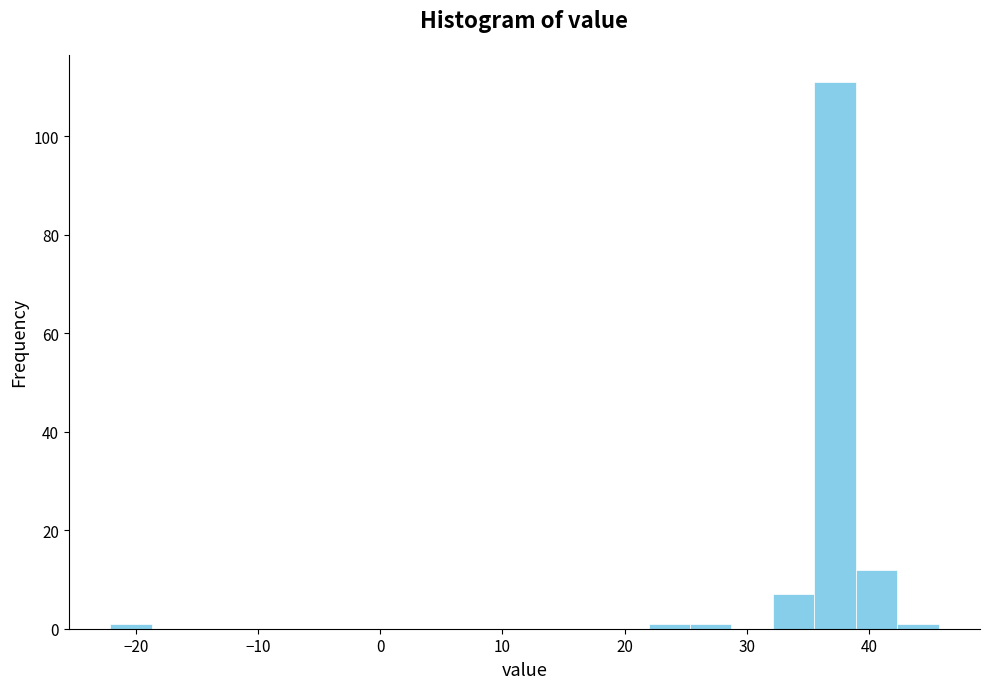

Read against the x-axis, roughly where is the centre of the tallest bar?

37